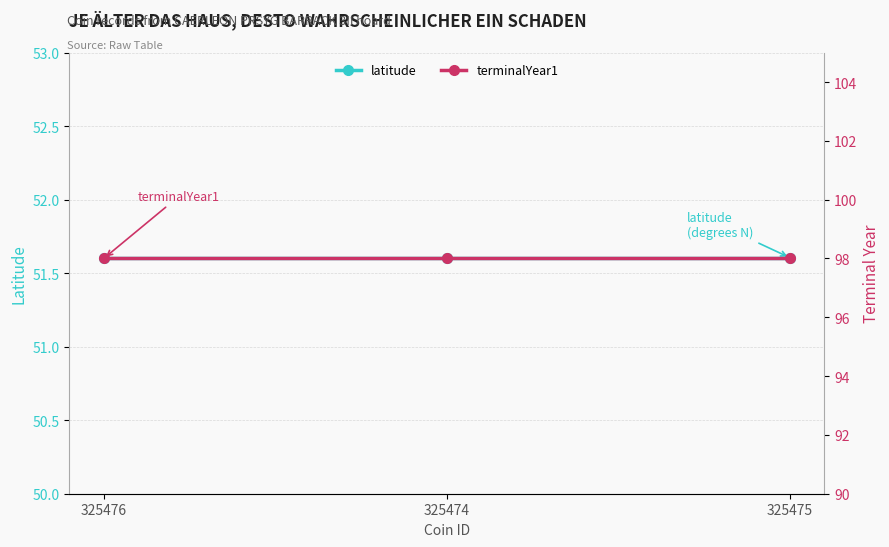

How many lines are shown in the chart?

2